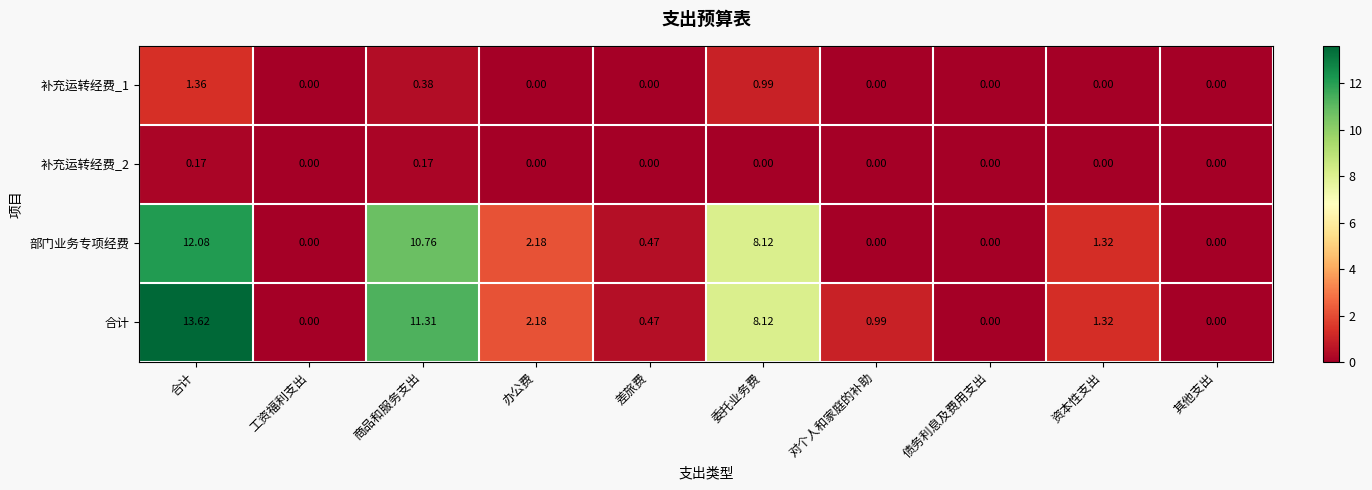

Which series has the largest range (max minus min)?

合计